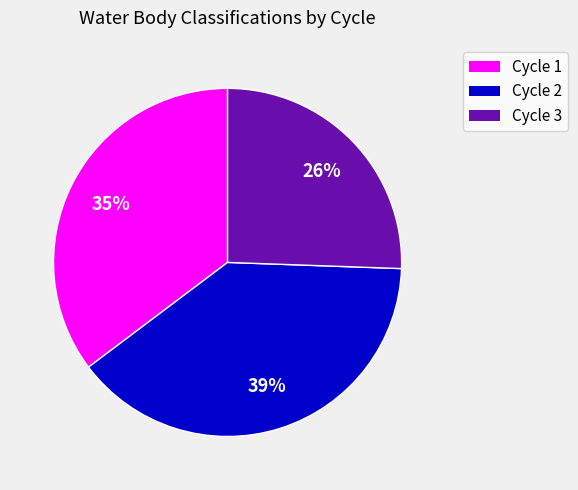

Does Cycle 2 account for over 50% of the chart?

No